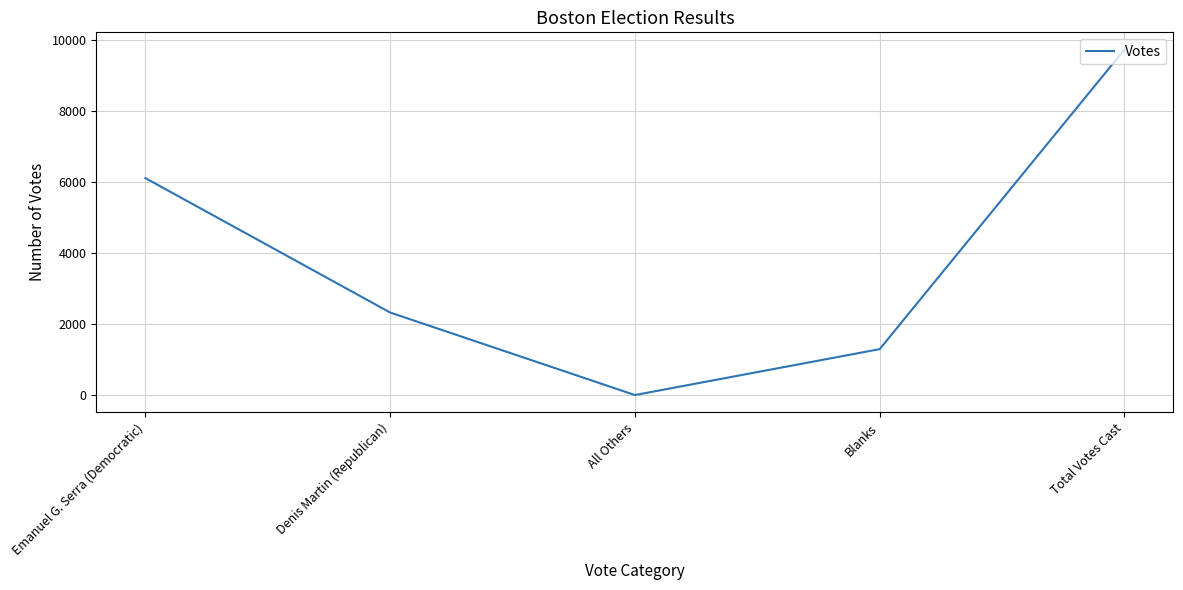

What is the difference between the second highest and second lowest values?

4824